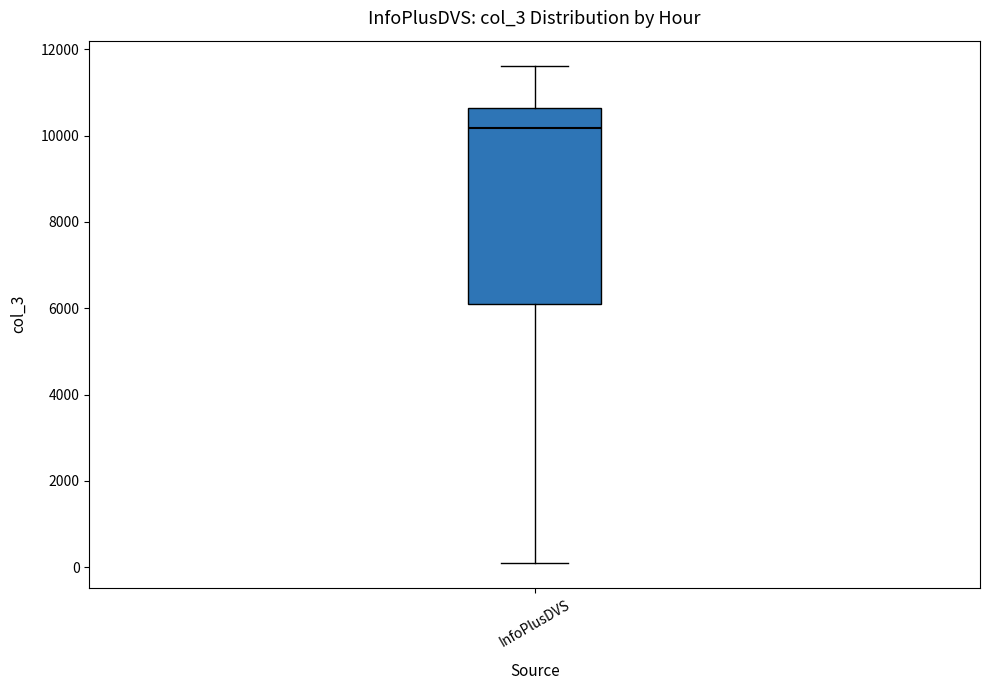

Read this box plot against the y-axis: the position of the median line, the range covered by the box, and the ends of both whiskers. The values are not printed on the chart, so give them approximately, as read against the axis.

median 10200, box 6000 to 10600, whiskers 0 to 11600